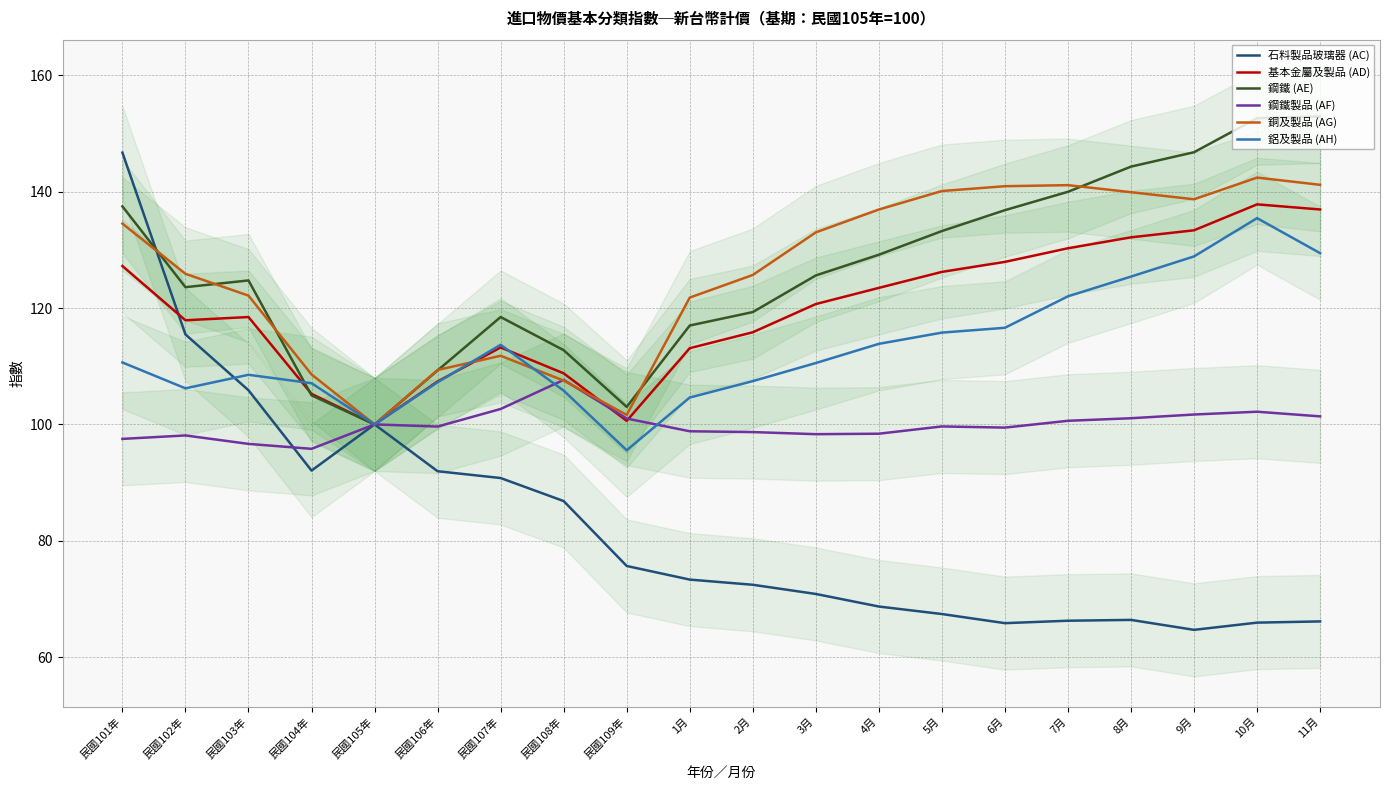

Where is the first local minimum for 石料製品玻璃器 (AC)?

民國104年